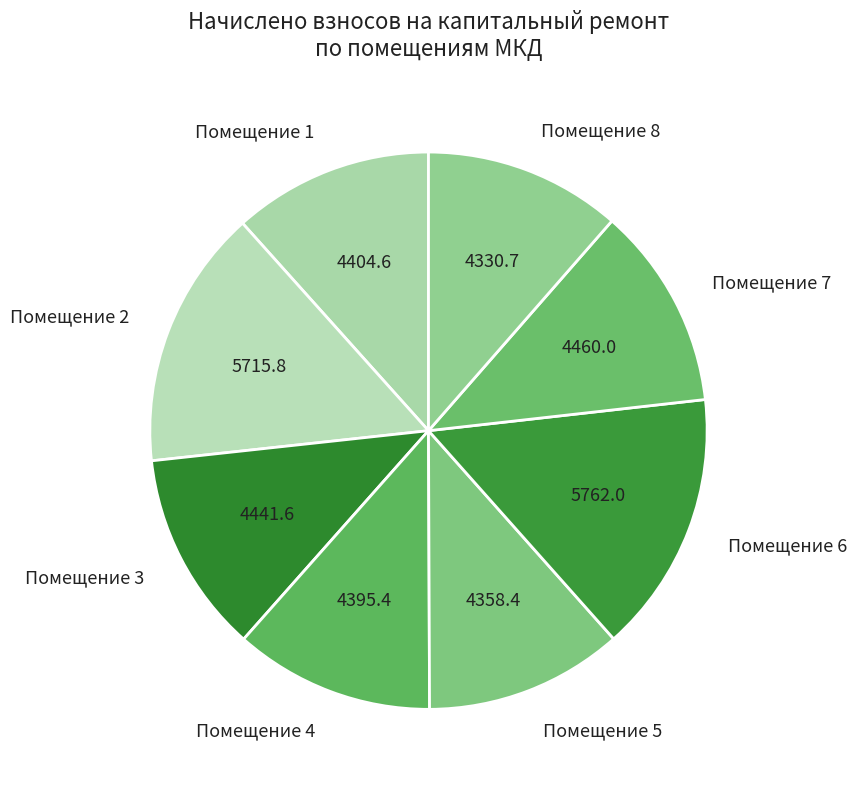

Approximately how many times larger is the value at Помещение 2 compared to Помещение 4?

1.3